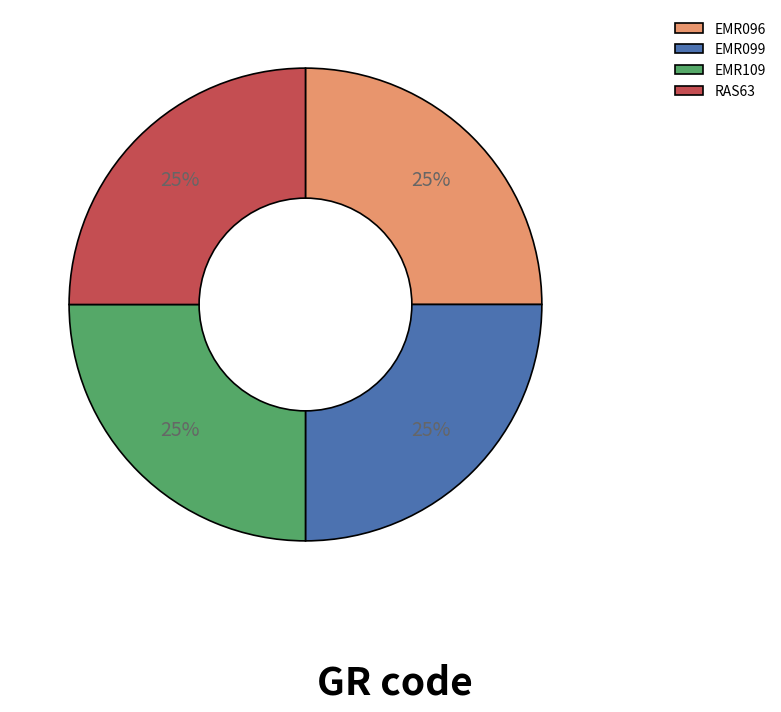

What percentage is the EMR096 slice, to the nearest percent?

25%